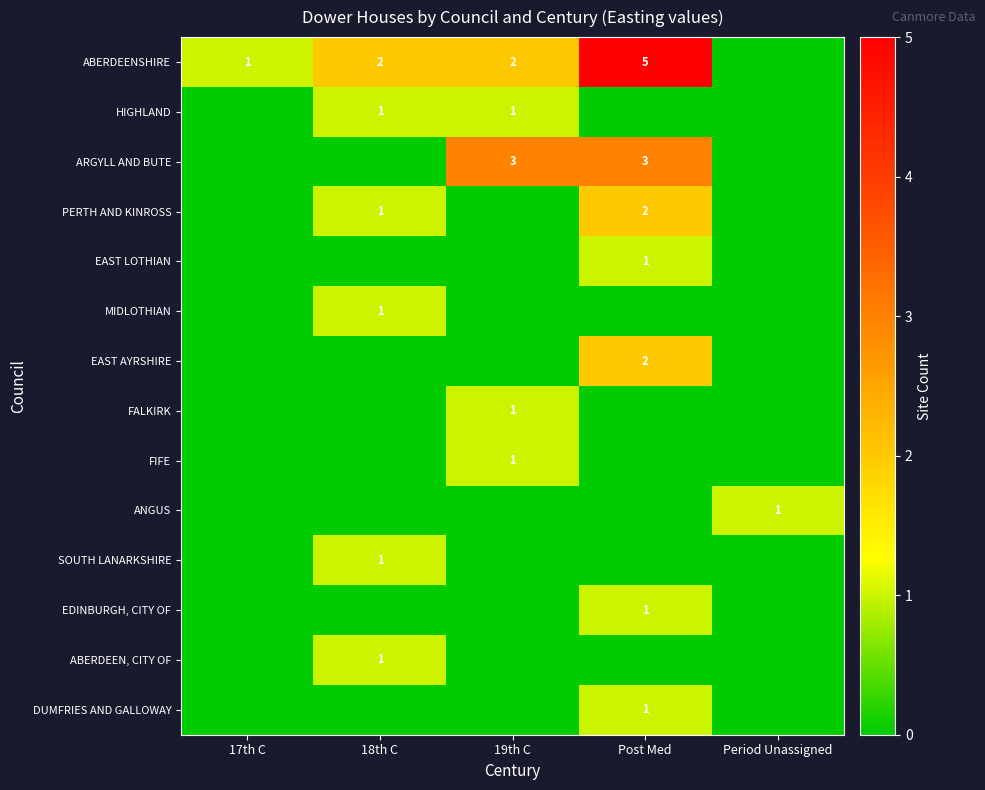

Between Period Unassigned and 19th C, which is larger?

19th C